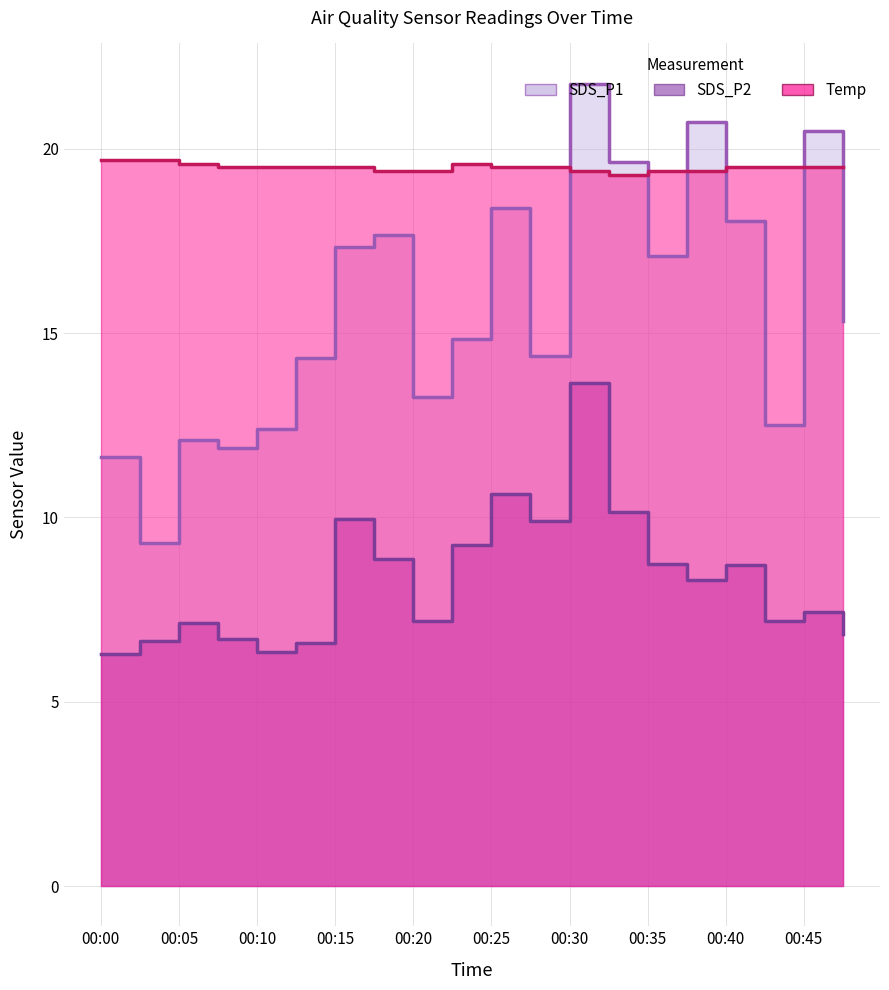

At which category is the sum across all series the highest?

00:30